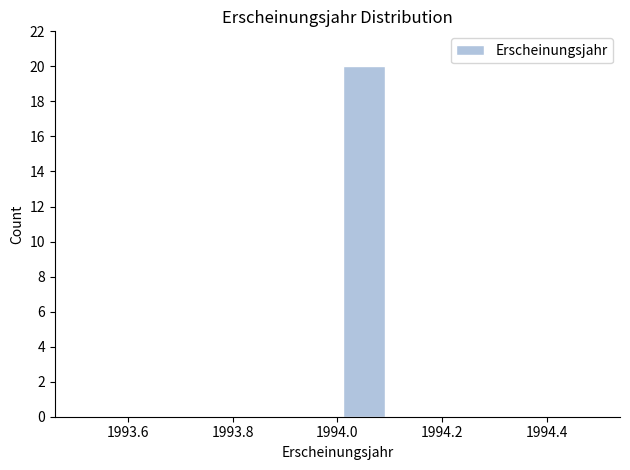

Reading left to right, transcribe this chart: for each bar, give the range it covers on the x-axis and its height. The values are not printed on the chart, so give them approximately, as read against the axis.

1993.5 to 1993.6: 0
1993.6 to 1993.7: 0
1993.7 to 1993.8: 0
1993.8 to 1993.9: 0
1993.9 to 1994.0: 0
1994.0 to 1994.1: 20
1994.1 to 1994.2: 0
1994.2 to 1994.3: 0
1994.3 to 1994.4: 0
1994.4 to 1994.5: 0